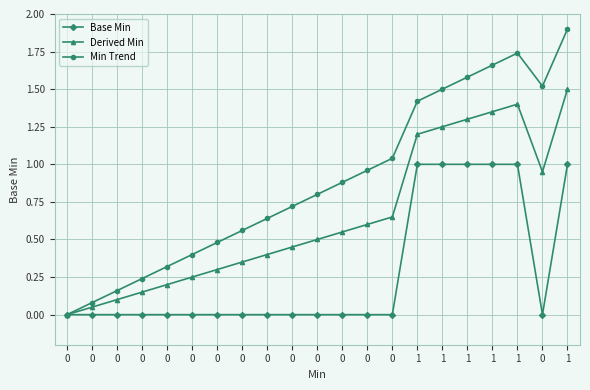

Reading left to right, extract all data points from this chart.

Base Min: 0.0	0.0	0.0	0.0	0.0	0.0	0.0	0.0	0.0	0.0	0.0	0.0	0.0	0.0	1.0	1.0	1.0	1.0	1.0	0.0	1.0
Derived Min: 0.0	0.1	0.1	0.2	0.2	0.2	0.3	0.4	0.4	0.5	0.5	0.6	0.6	0.7	1.2	1.2	1.3	1.4	1.4	1.0	1.5
Min Trend: 0.0	0.1	0.2	0.2	0.3	0.4	0.5	0.6	0.6	0.7	0.8	0.9	1.0	1.0	1.4	1.5	1.6	1.7	1.7	1.5	1.9